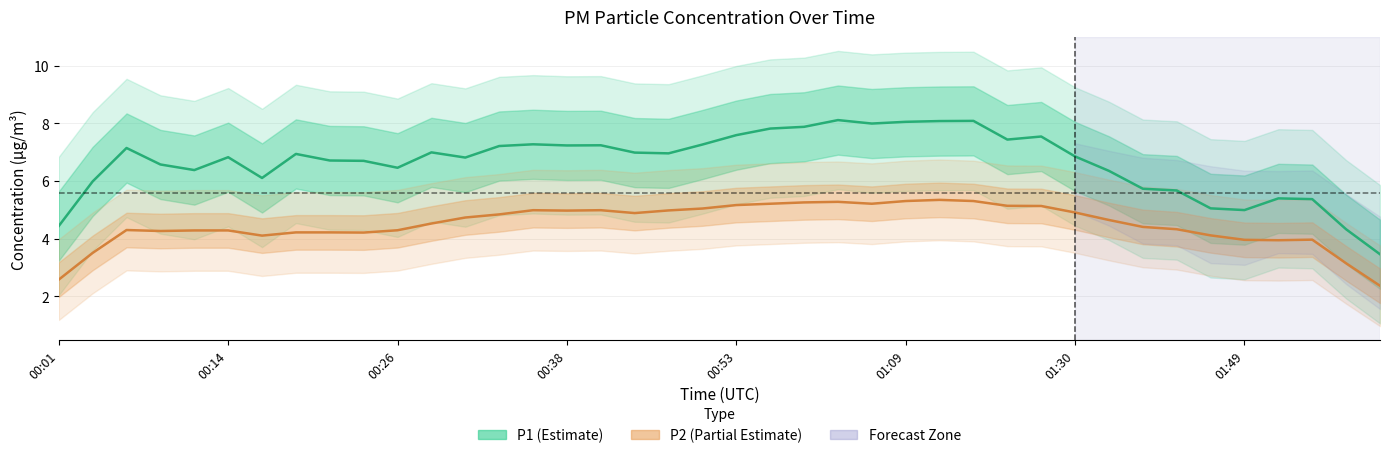

How many lines are shown in the chart?

2